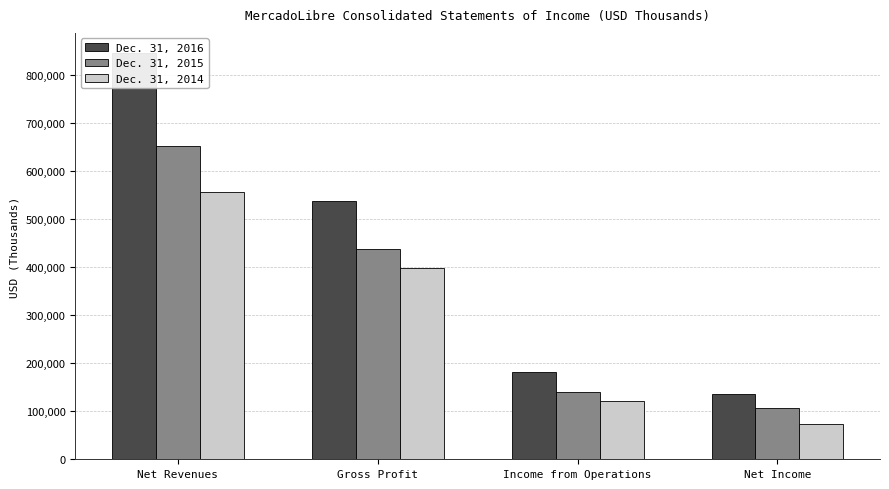

Is it true that Dec. 31, 2015 equals 105789 at Net Income?

True